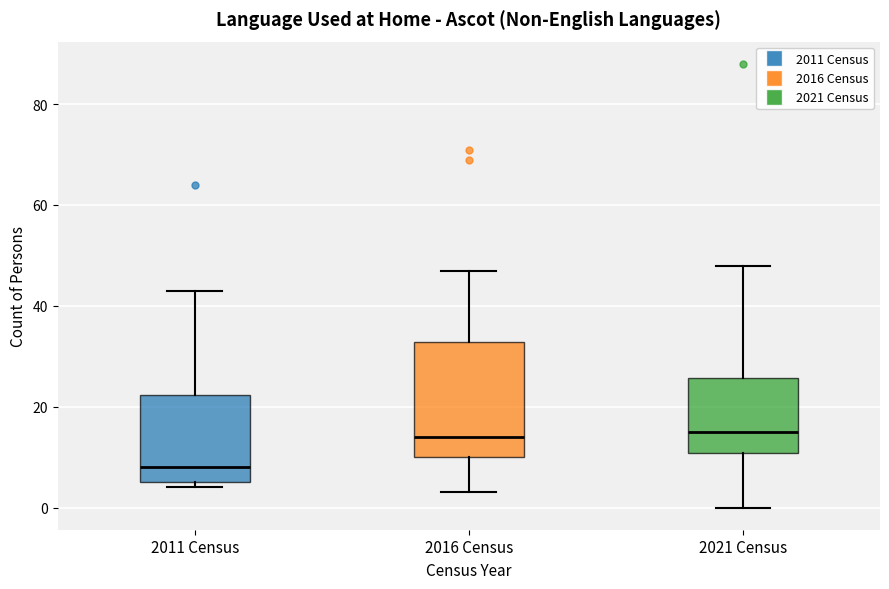

Reading left to right, transcribe this box plot: for each box, give where its median line is, the range the box spans, and where its two whiskers end, as read against the y-axis. The values are not printed on the chart, so give them approximately, as read against the axis.

2011 Census: median 8, box 6 to 22, whiskers 4 to 44
2016 Census: median 14, box 10 to 32, whiskers 4 to 48
2021 Census: median 16, box 10 to 26, whiskers 0 to 48